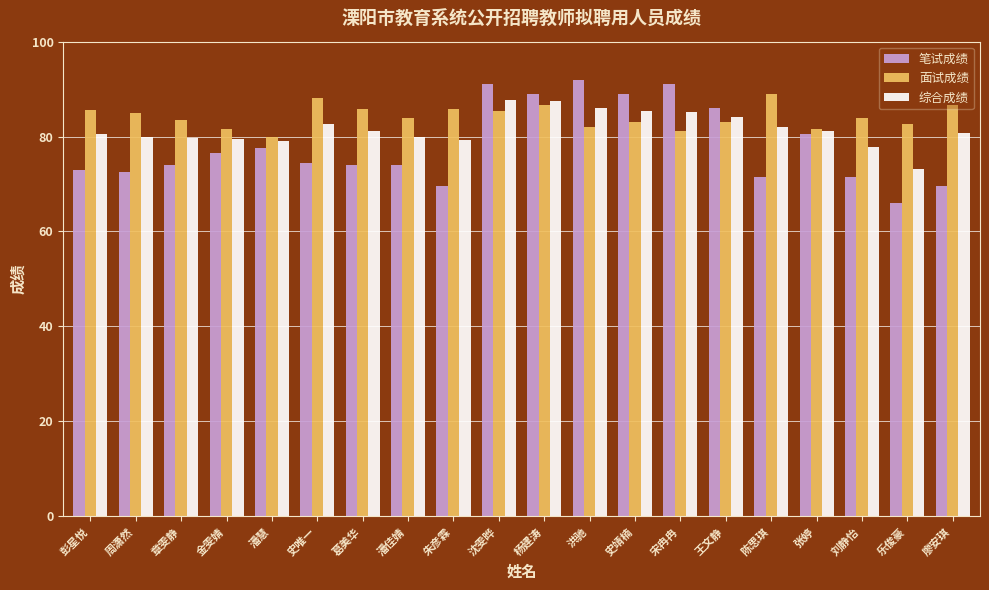

What is the total value across all series at 潘慧?

236.5